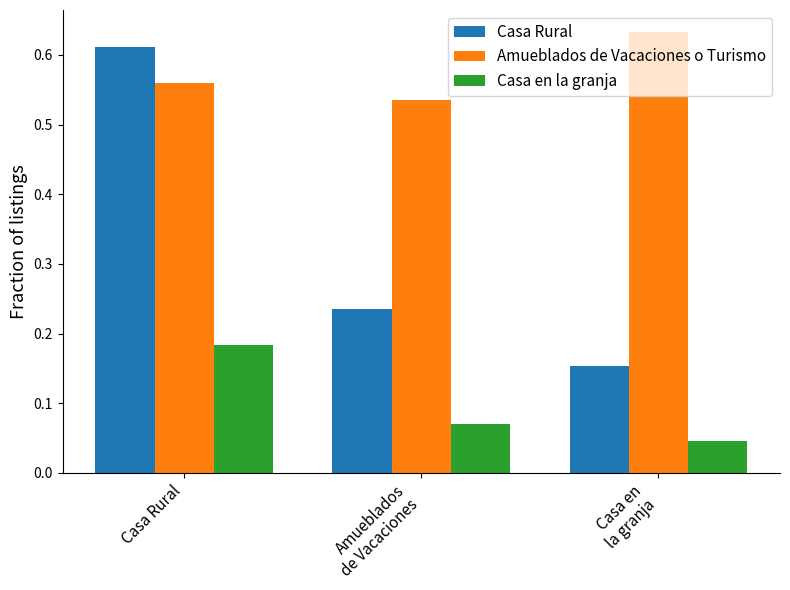

Which series has the widest spread of values?

Casa Rural